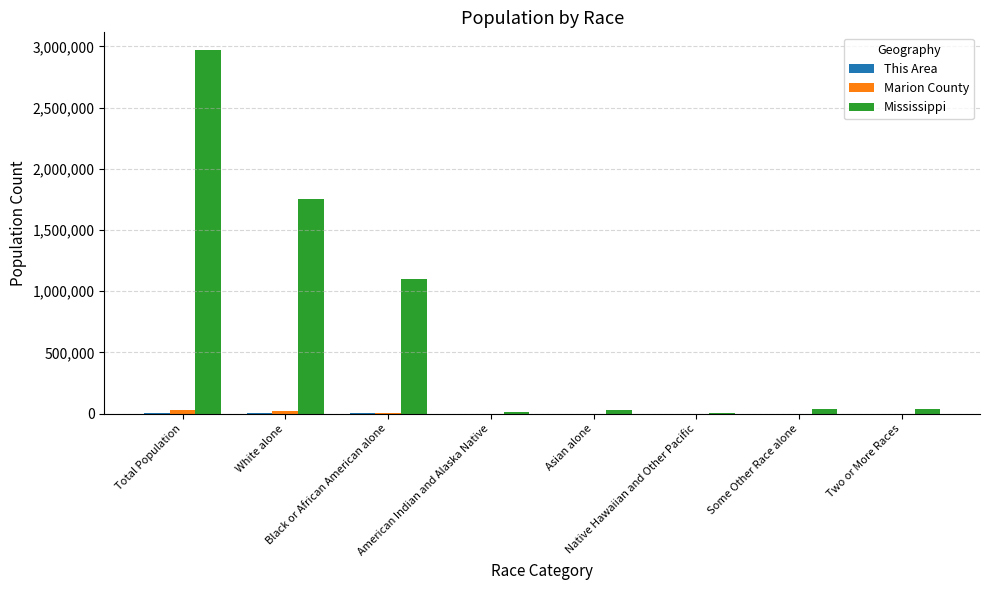

What is the maximum value shown in the chart?

2967297